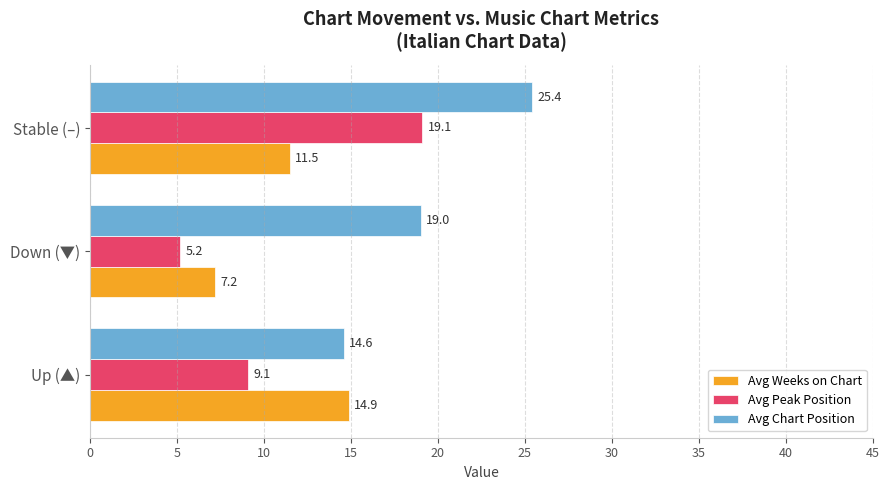

At which category is the sum across all series the highest?

Stable (–)